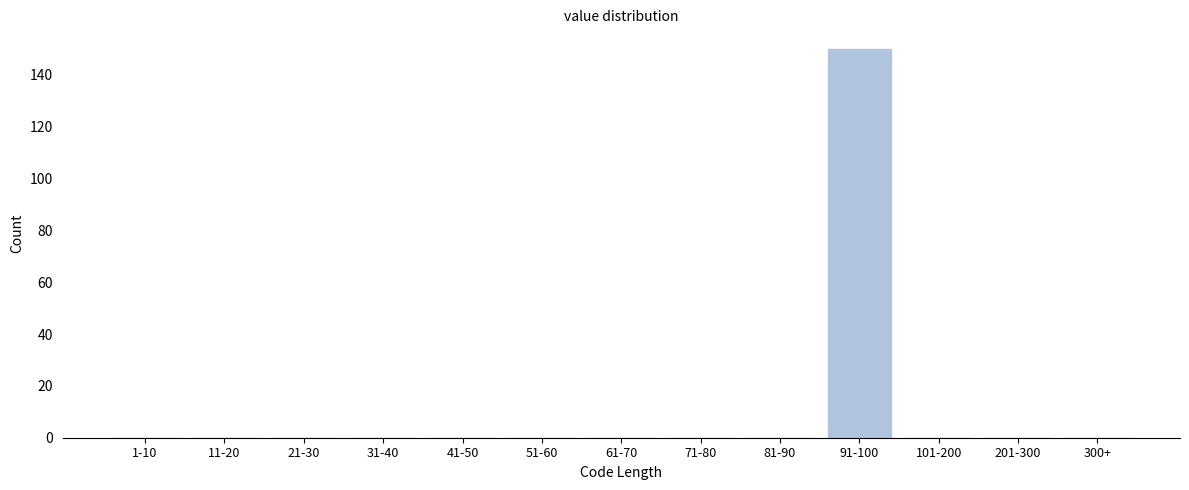

Reading right to left, what are all the values shown in this chart?

300+=0	201-300=0	101-200=0	91-100=150	81-90=0	71-80=0	61-70=0	51-60=0	41-50=0	31-40=0	21-30=0	11-20=0	1-10=0